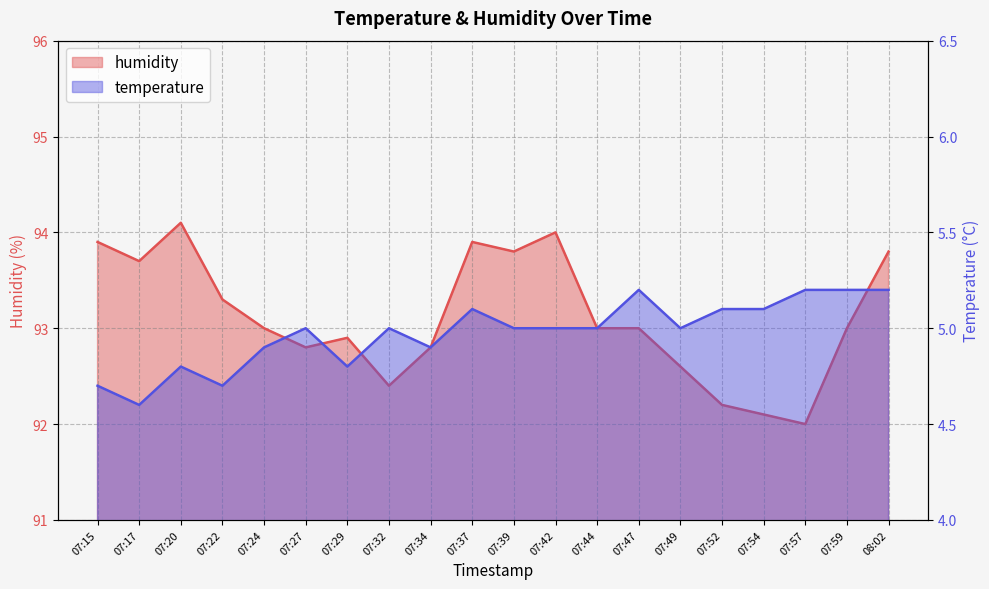

True or false: humidity and temperature cross at least once.

False